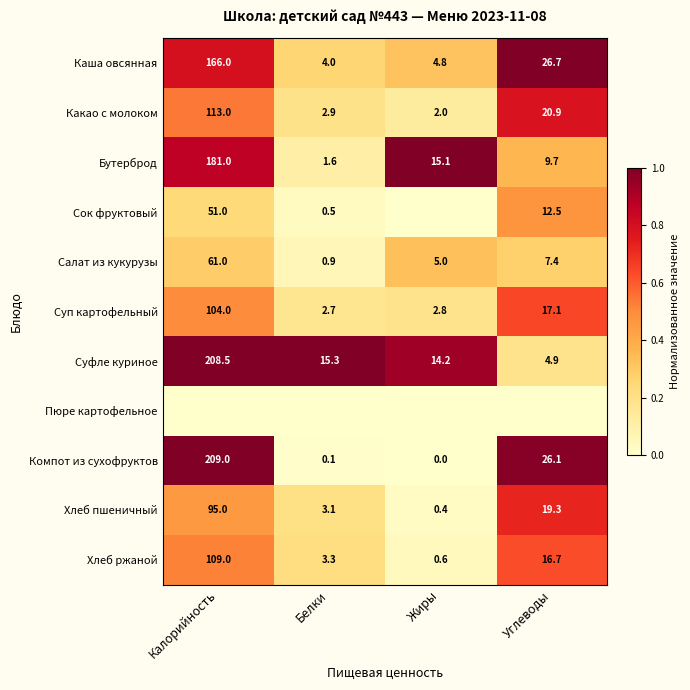

Between Калорийность and Белки, which is larger?

Калорийность